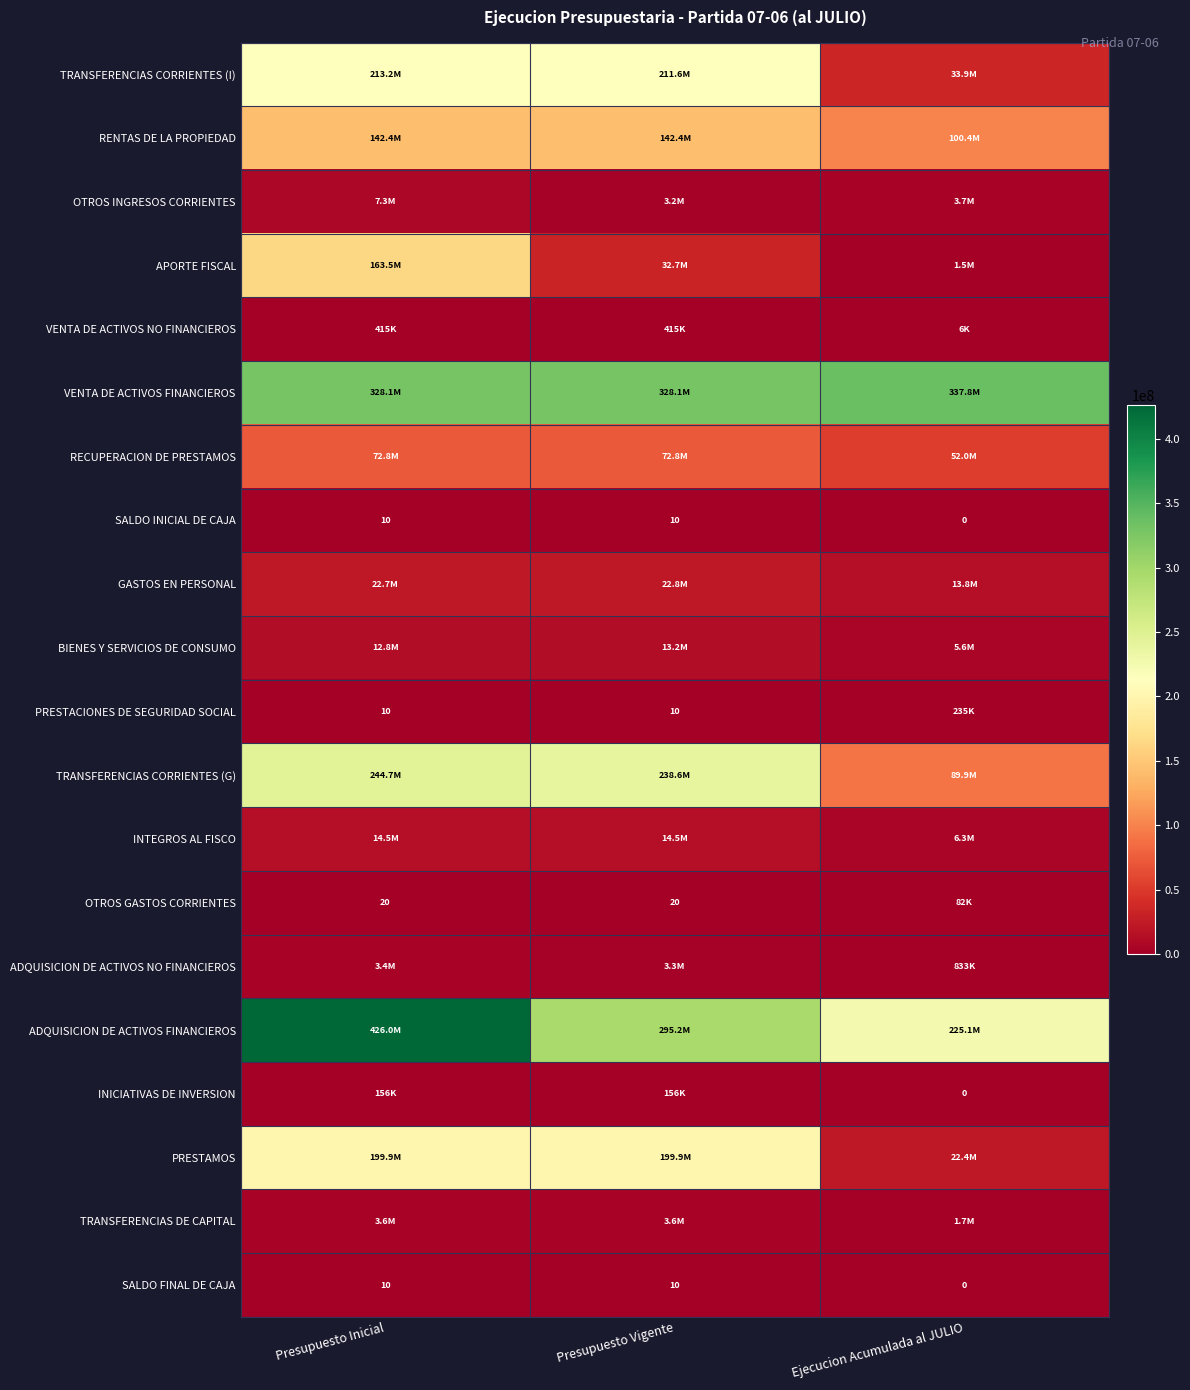

Is it true that PRESTACIONES DE SEGURIDAD SOCIAL equals 10 at Presupuesto Inicial?

True